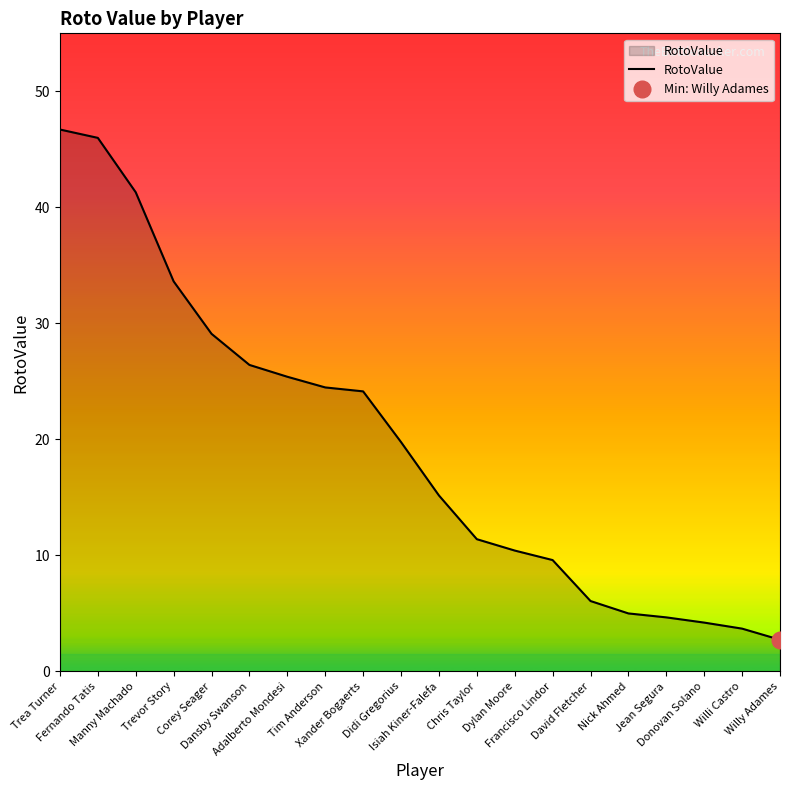

What is the difference between the maximum and minimum values?

44.0